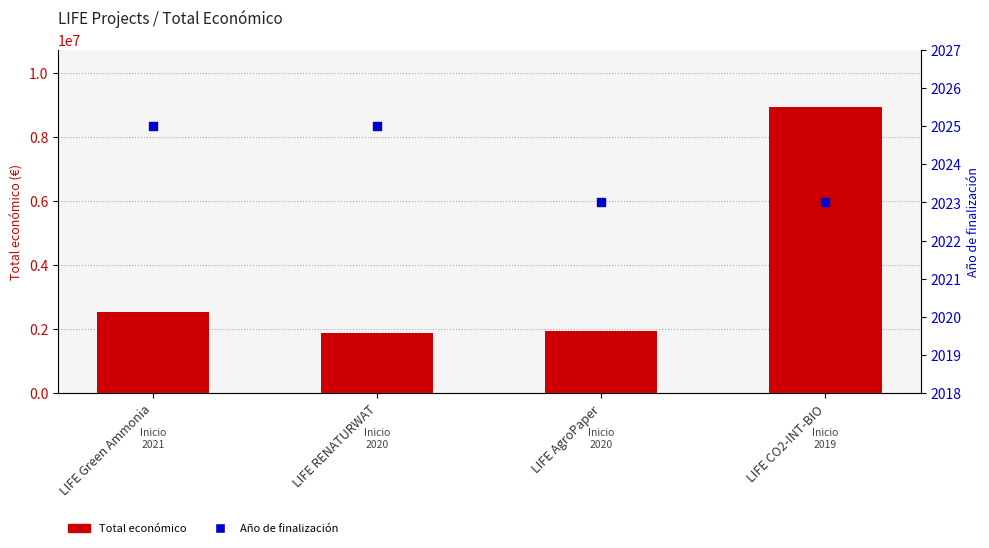

What is the total value across all series at LIFE RENATURWAT?

1895980